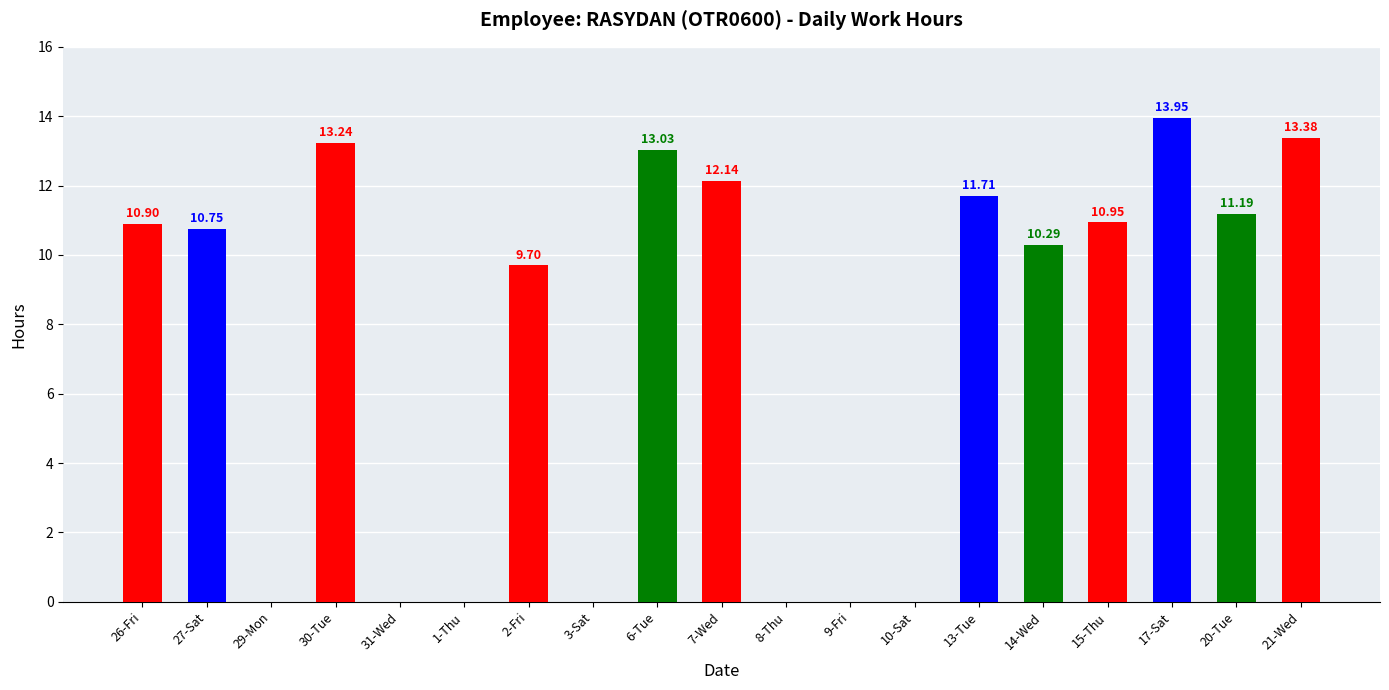

The value at 15-Thu is 10.9. True or false?

True